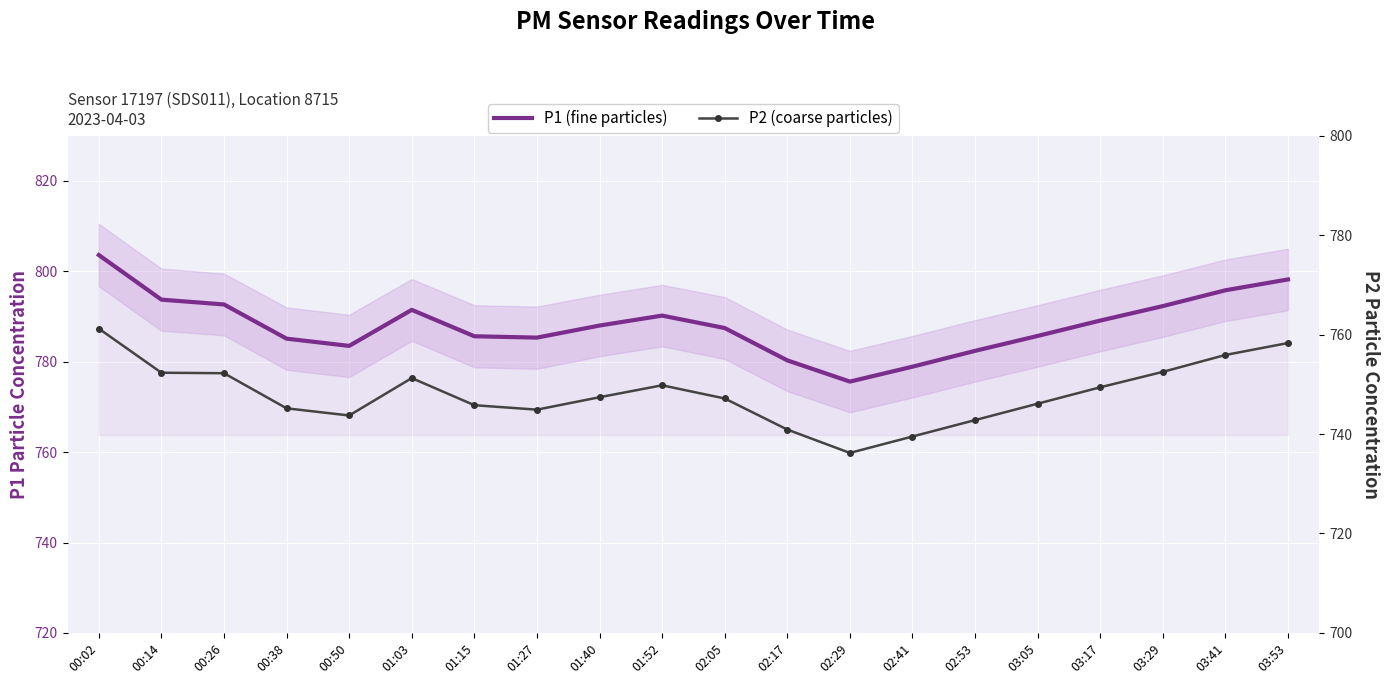

What is the value of the P1 (fine particles) point at the 14th from the left?

778.9